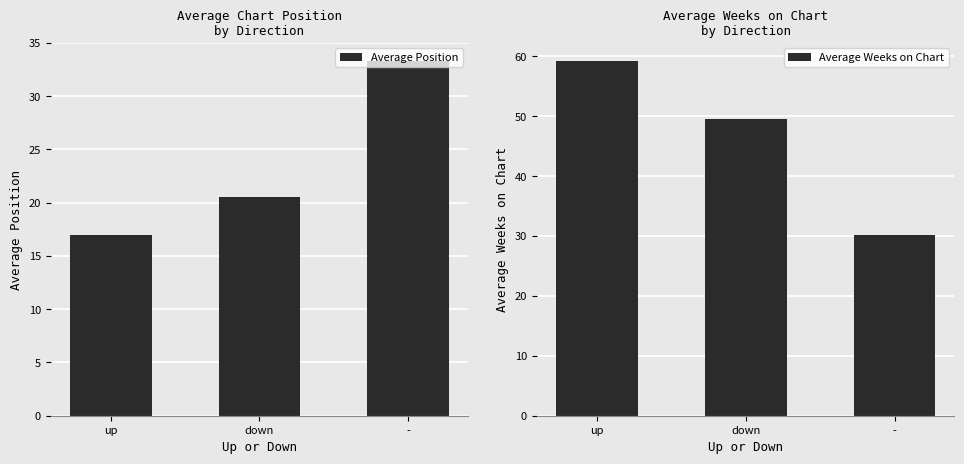

What is the label of the 3rd bar from the right?

up